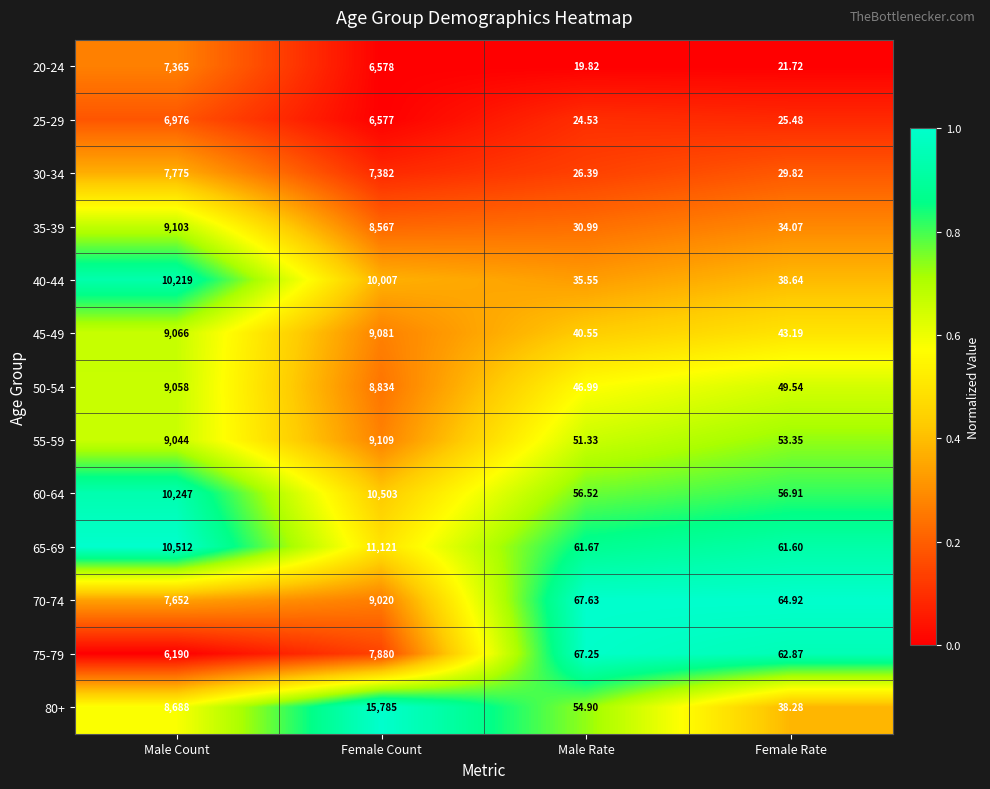

What is the total value across all series at Male Count?

111895.0